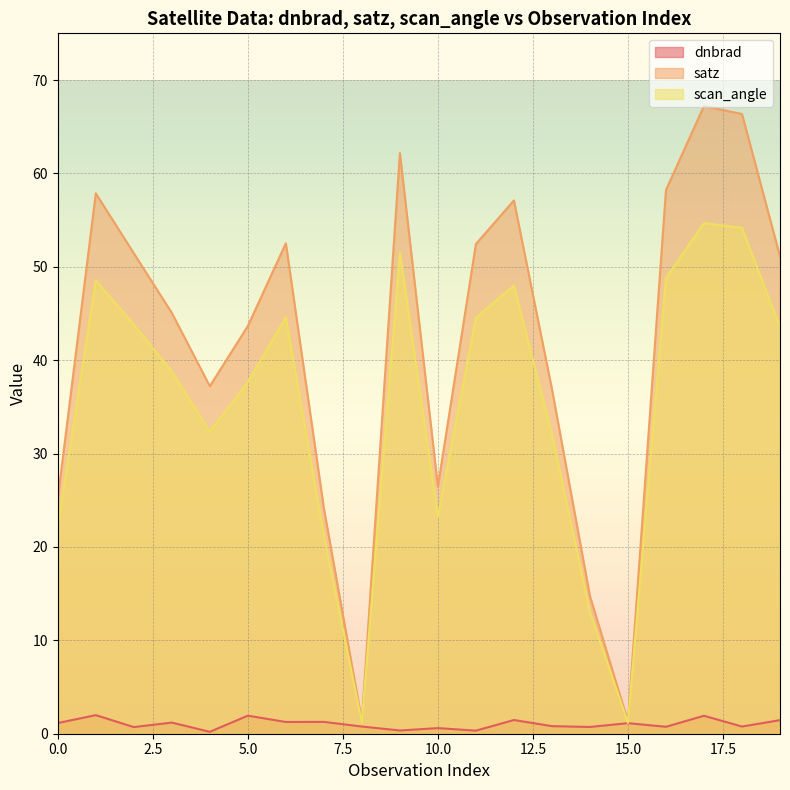

How many interior local valleys does the satz series have?

4